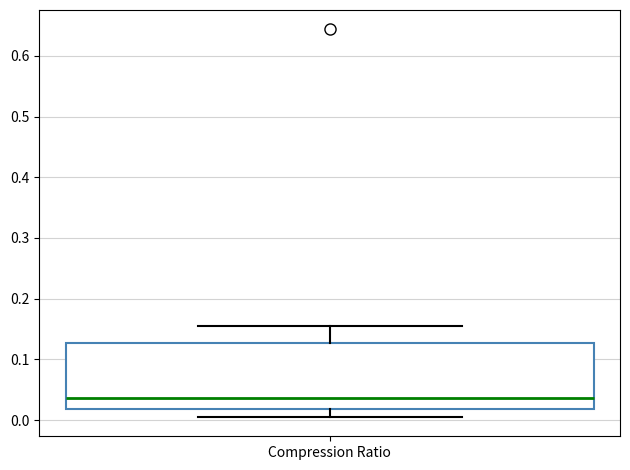

Transcribe this box plot: give where the median line is, the range the box spans, and where the two whiskers end, as read against the y-axis. The values are not printed on the chart, so give them approximately, as read against the axis.

median 0.04, box 0.02 to 0.13, whiskers 0.01 to 0.15